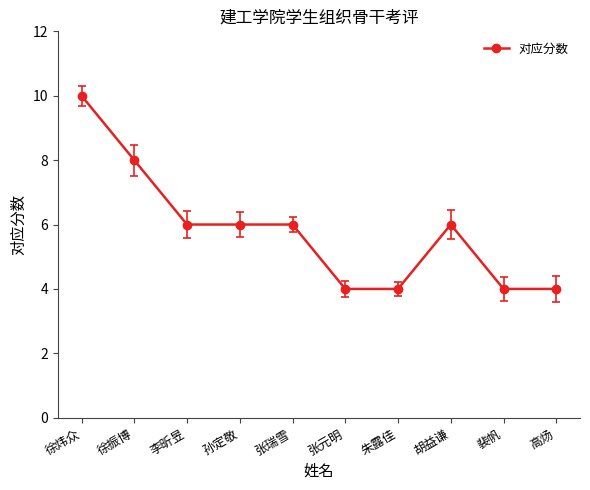

What is the minimum value shown in the chart?

4